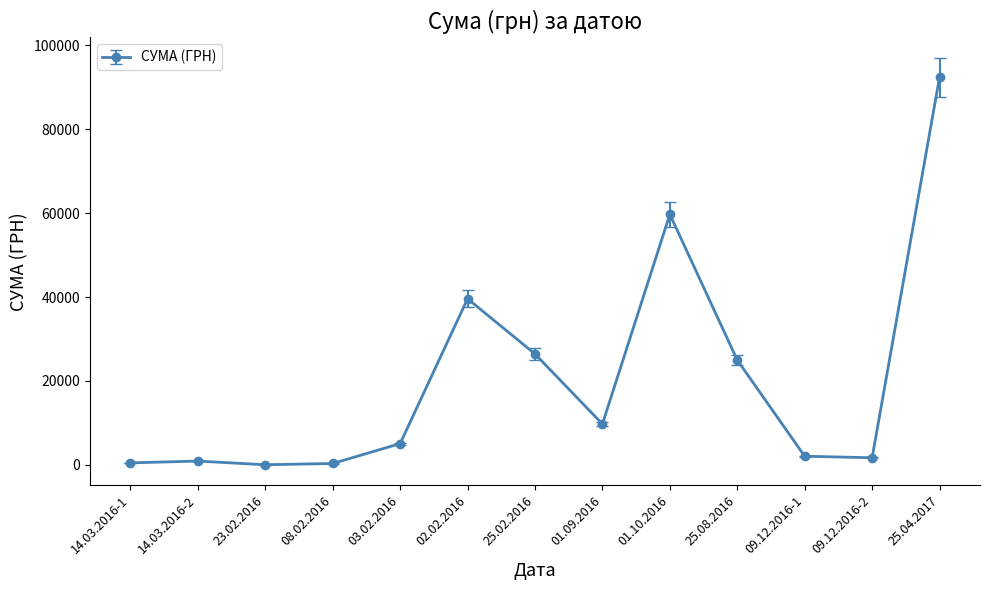

At which category does the chart reach its peak across all series?

25.04.2017